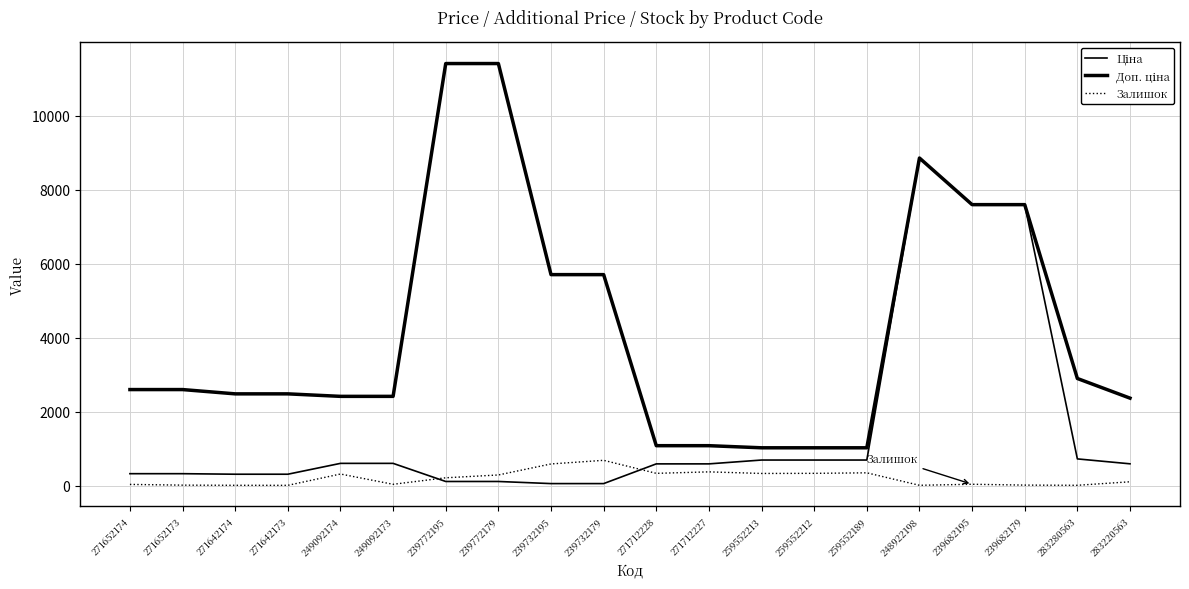

Between 259552213 and 259552189, which is larger?

259552213